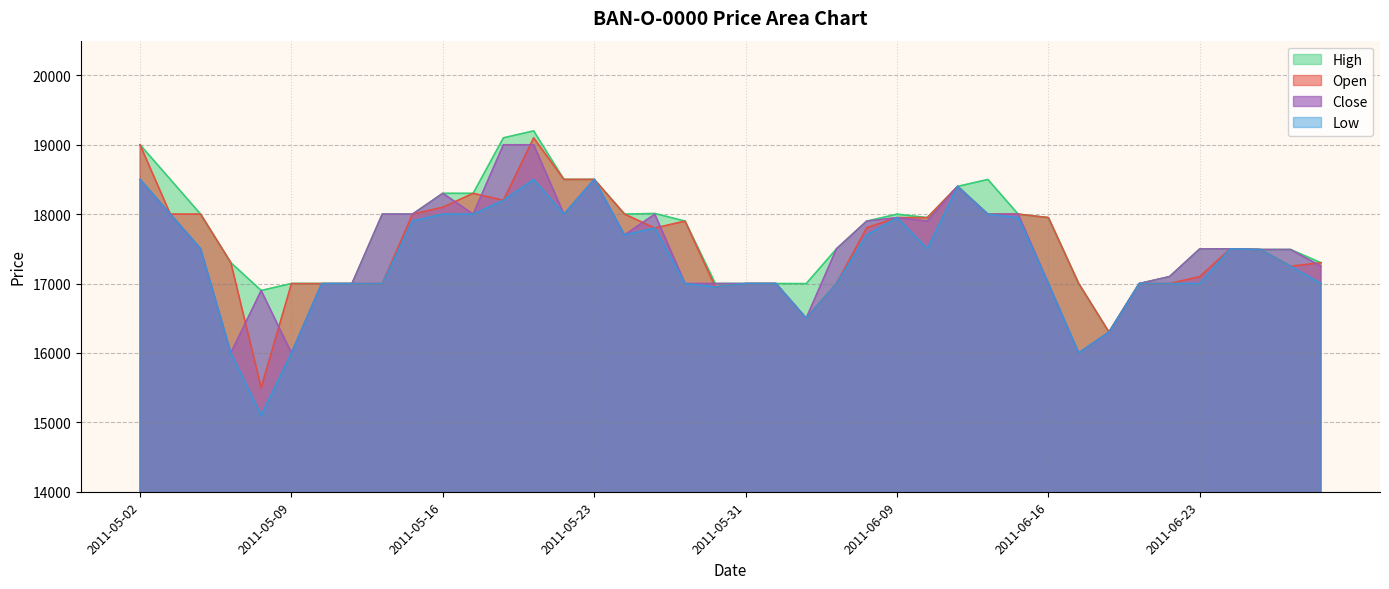

Reading left to right, what are all the values shown in this chart?

Open: 19000	18001	18000	17300	15500	16999	16999	16999	17000	18000	18100	18300	18200	19100	18500	18500	18001	17800	17900	16950	17000	17000	16500	17000	17805	17950	17950	18400	18000	18000	17950	17000	16300	17000	17000	17100	17500	17490	17250	17300
High: 19000	18501	18000	17300	16900	17001	17000	17001	18000	18001	18300	18300	19100	19200	18500	18501	18001	18010	17900	17000	17000	17000	16999	17500	17900	18000	17950	18400	18500	18000	17950	17000	16300	17000	17100	17500	17500	17490	17490	17300
Low: 18500	18000	17500	16000	15100	16000	16999	16998	17000	17900	18000	18000	18200	18500	18000	18500	17700	17800	17000	16950	17000	17000	16500	17000	17698	17950	17500	18400	17999	17950	17000	16000	16300	17000	17000	17000	17500	17490	17250	17000
Close: 18500	18000	17500	16000	16900	16000	16999	17000	18000	18000	18300	18000	19000	19000	18000	18500	17700	18000	17000	17000	17000	17000	16501	17500	17900	17950	17900	18400	17999	18000	17000	16000	16300	17000	17100	17500	17500	17490	17490	17250